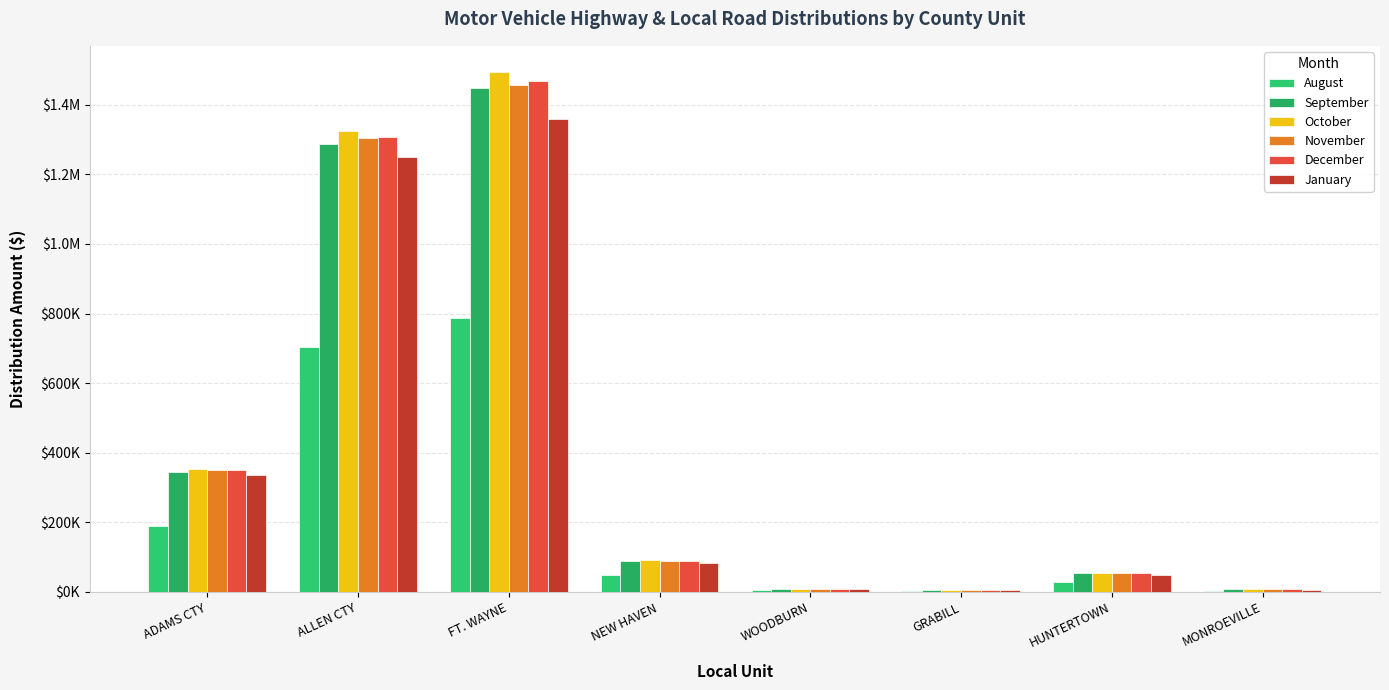

Rank the series at ALLEN CTY from lowest to highest value.

August, January, September, November, December, October